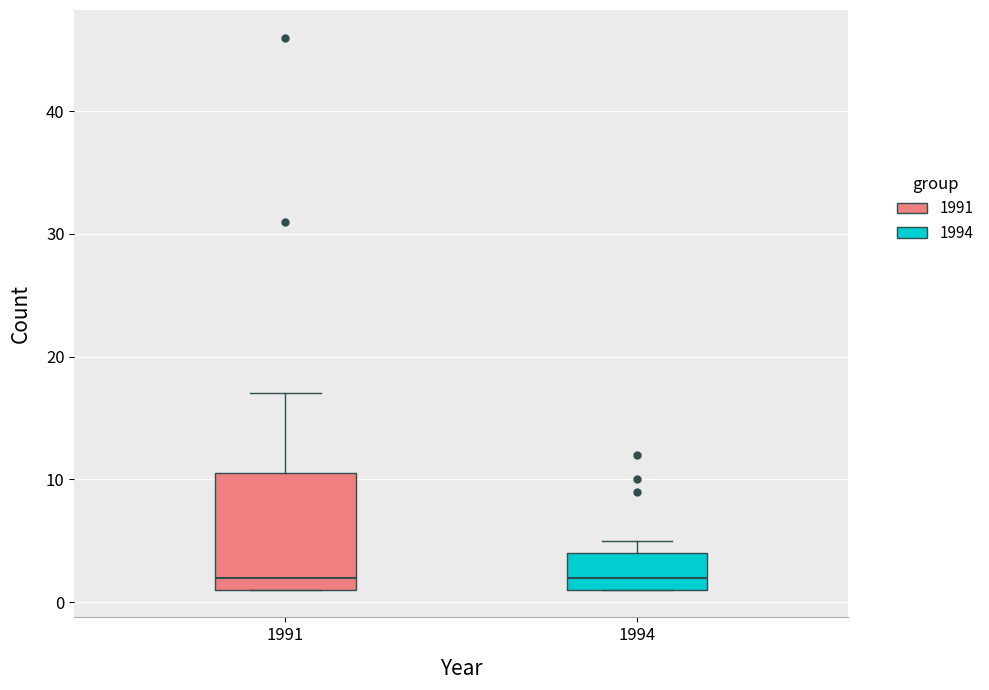

Reading left to right, read every box against the y-axis: the position of its median line, the range the box covers, and the ends of its whiskers. The values are not printed on the chart, so give them approximately, as read against the axis.

1991: median 2, box 1 to 11, whiskers 1 to 17
1994: median 2, box 1 to 4, whiskers 1 to 5